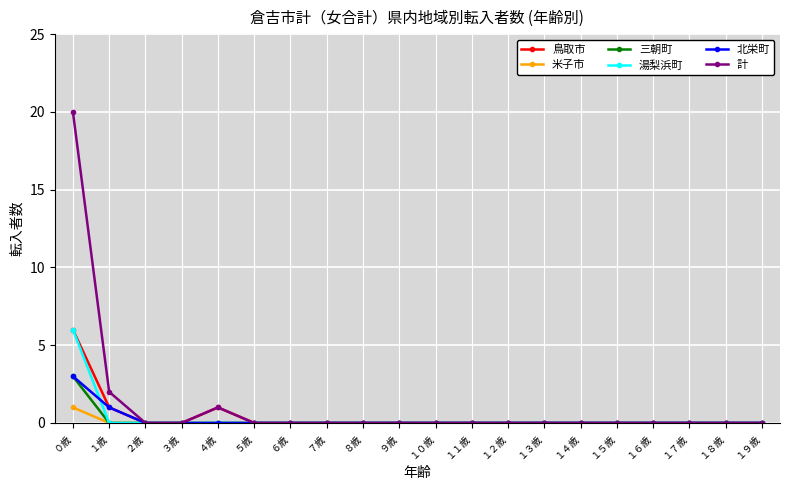

How many lines are shown in the chart?

6